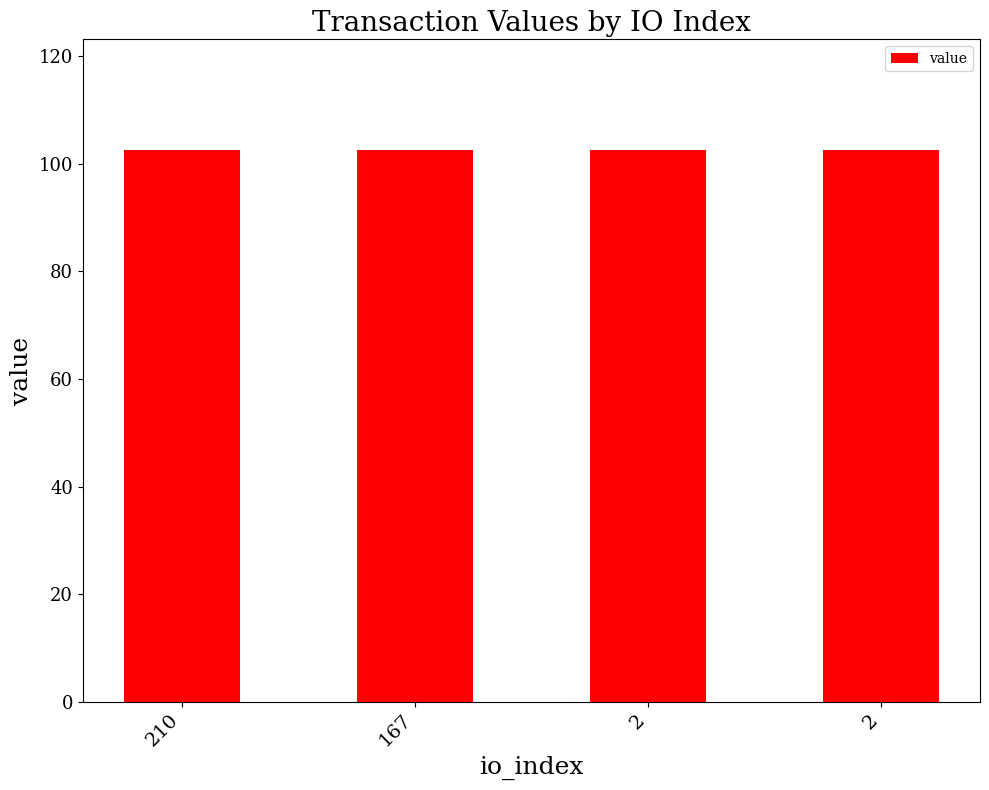

Are the bars grouped side by side (vs. stacked)?

No